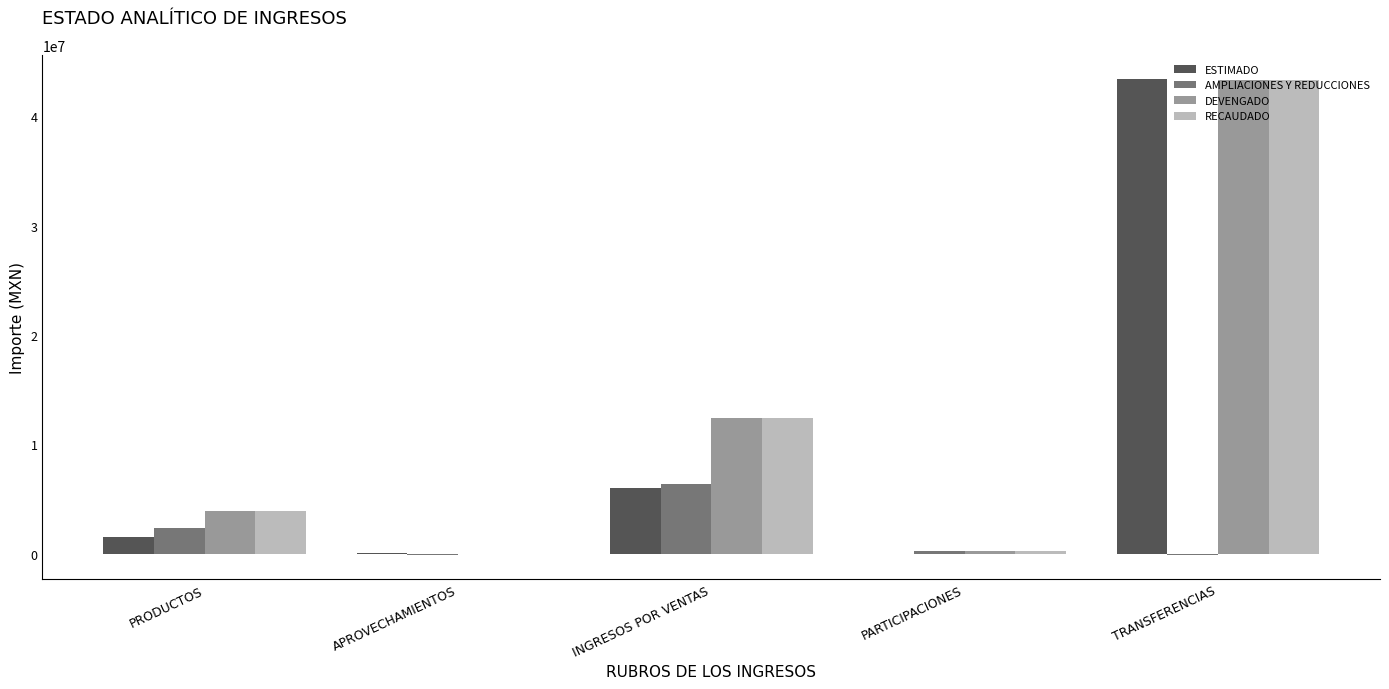

At which category does the chart reach its peak across all series?

TRANSFERENCIAS